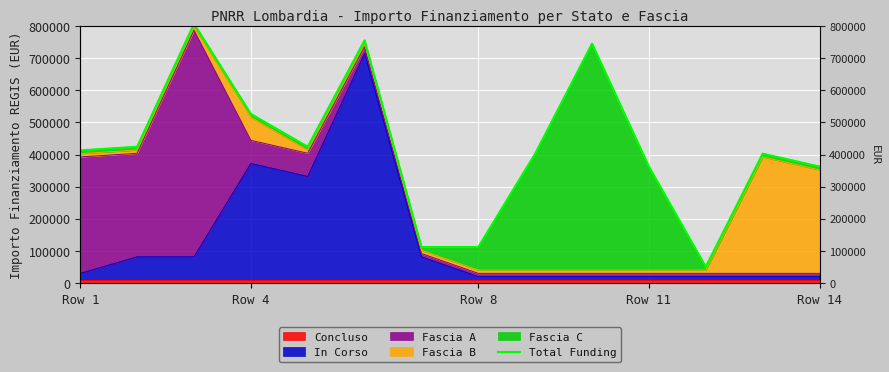

True or false: the data shows 254602.7 at Row 4.

False